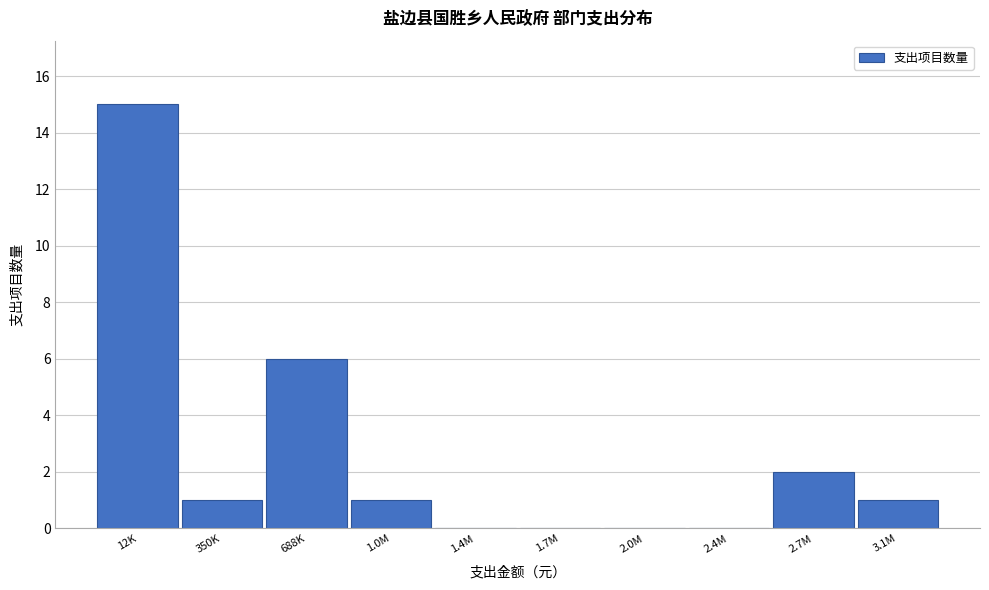

Reading left to right, list all the values displayed in this chart.

12K=15	350K=1	688K=6	1.0M=1	1.4M=0	1.7M=0	2.0M=0	2.4M=0	2.7M=2	3.1M=1